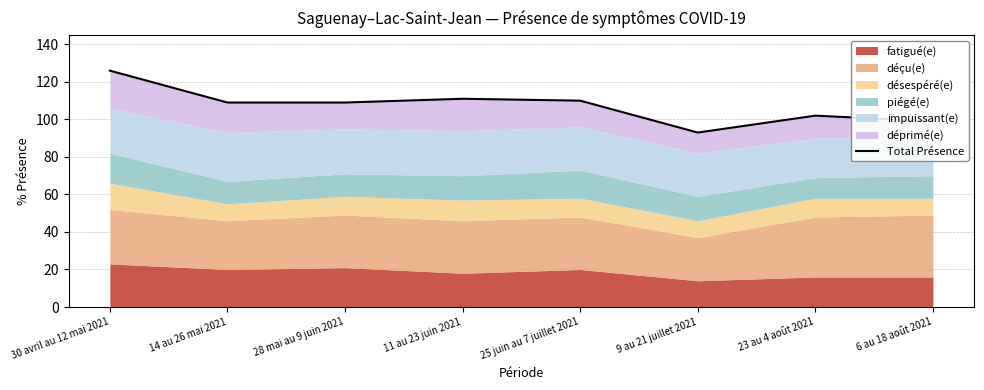

At which category does the chart reach its peak across all series?

30 avril au 12 mai 2021